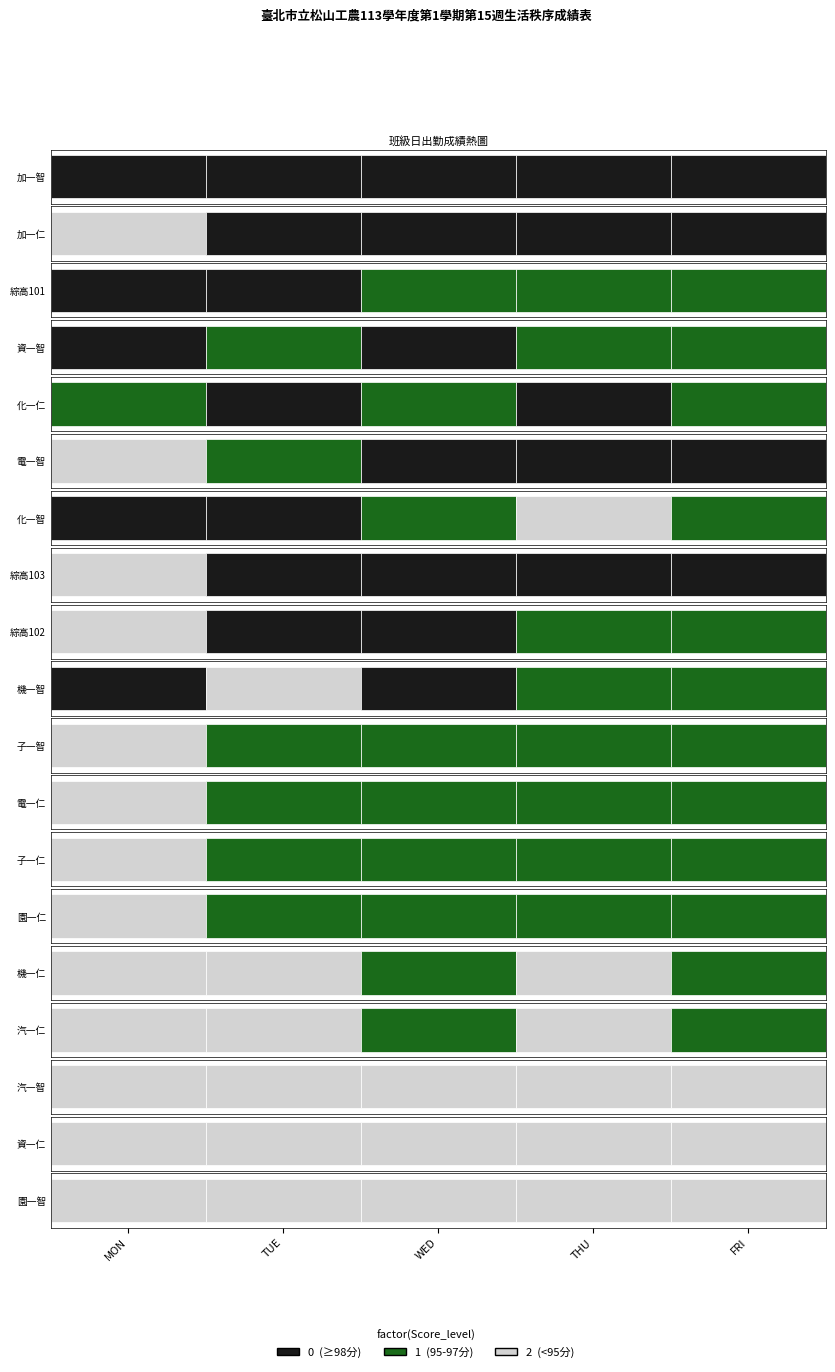

List the labels in order of 機一仁 value, smallest first.

MON, TUE, THU, WED, FRI